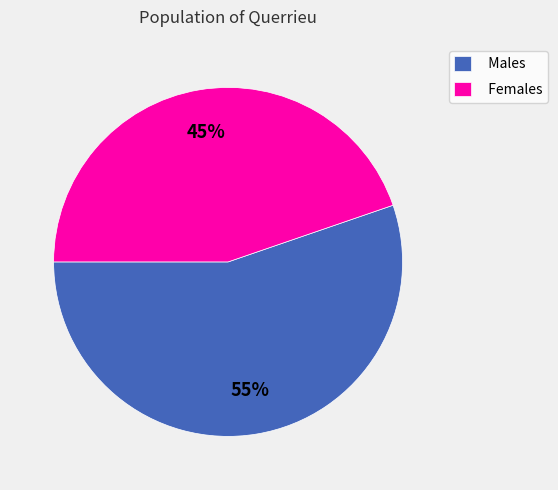

What is the ratio of the value at Females to the value at Males?

0.8